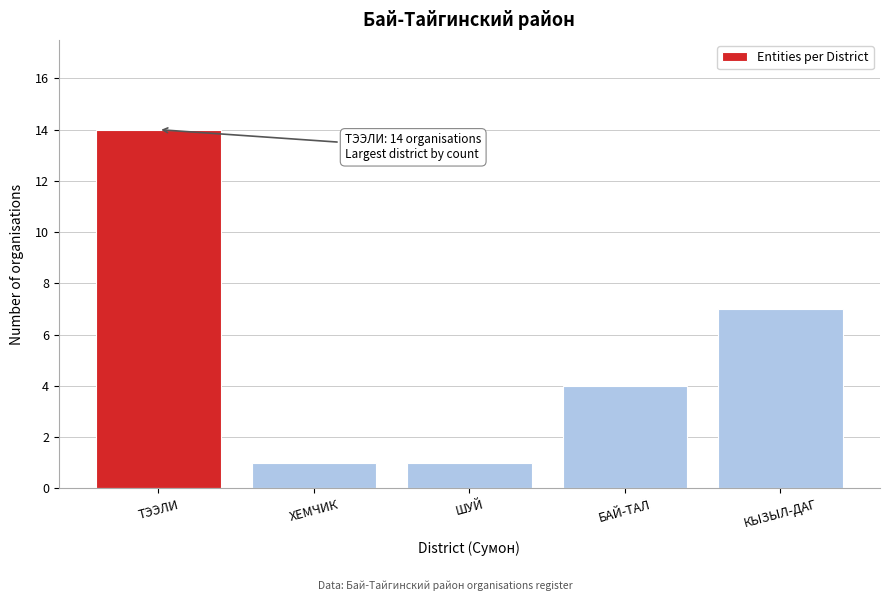

Reading left to right, transcribe all the data shown in this chart.

14	1	1	4	7